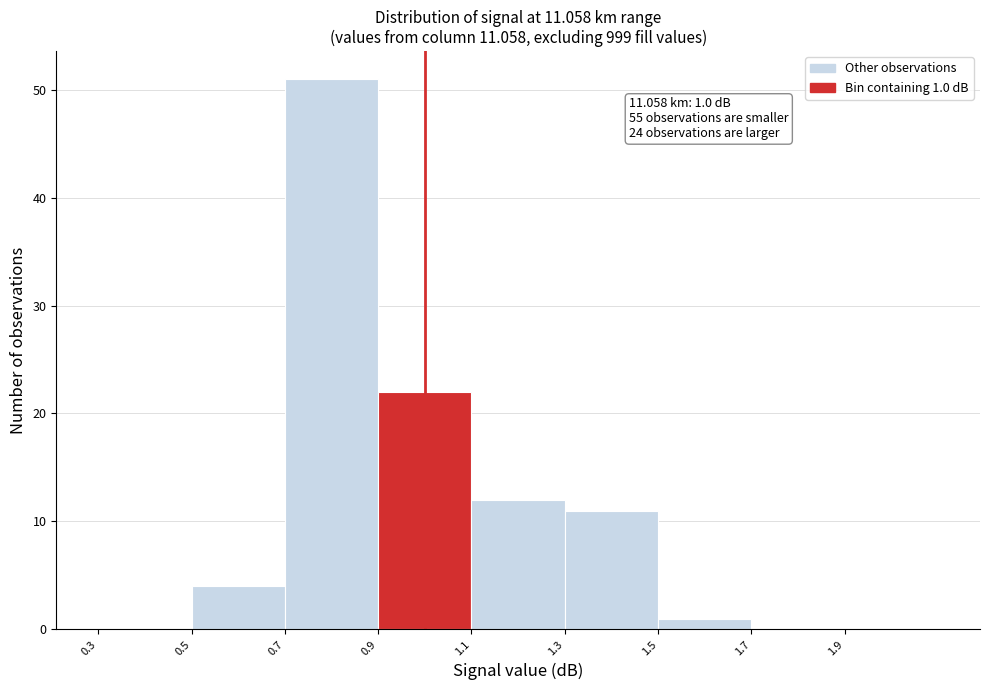

Which range on the x-axis has the tallest bar?

0.7 to 0.9